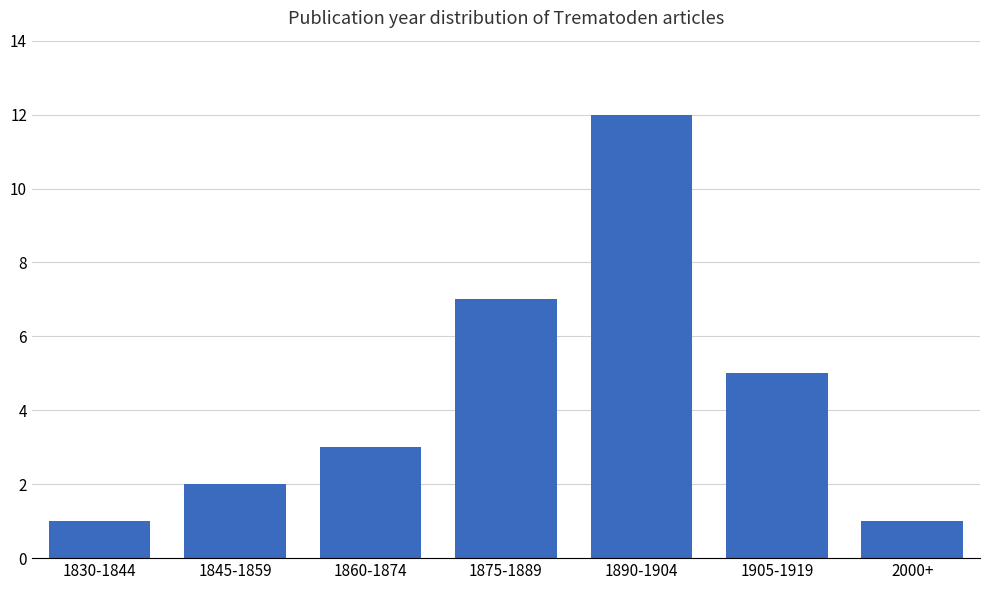

Reading left to right, list all the values displayed in this chart.

1	2	3	7	12	5	1